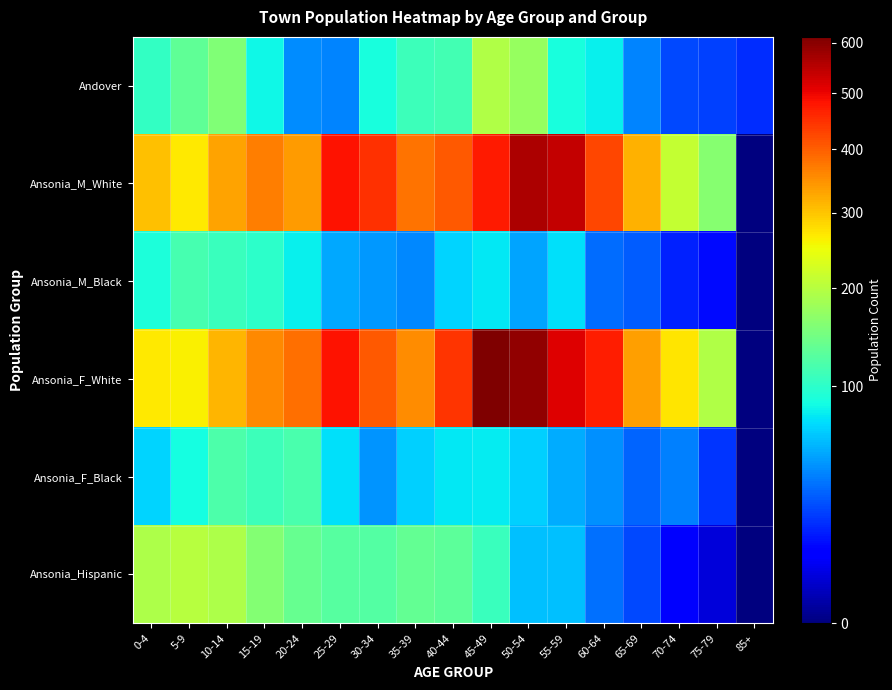

What is the difference between the highest and lowest values at 25-29?

445